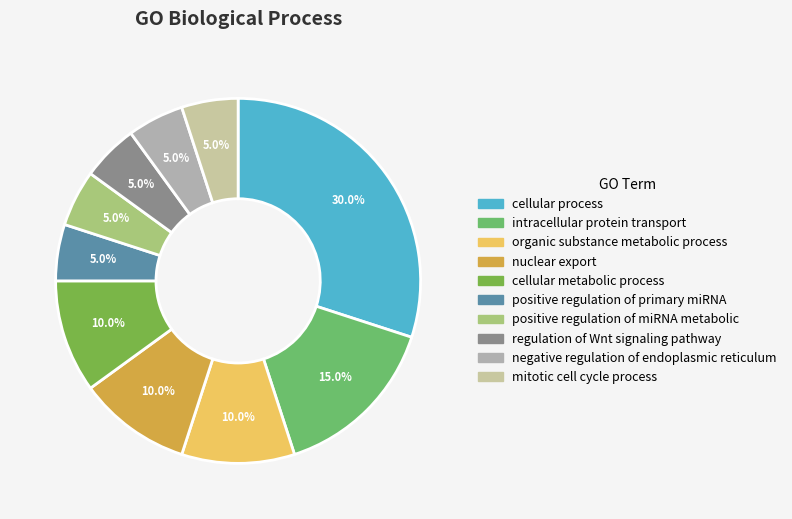

Rank the categories by value from highest to lowest.

cellular process, intracellular protein transport, organic substance metabolic process, nuclear export, cellular metabolic process, positive regulation of primary miRNA, positive regulation of miRNA metabolic, regulation of Wnt signaling pathway, negative regulation of endoplasmic reticulum, mitotic cell cycle process